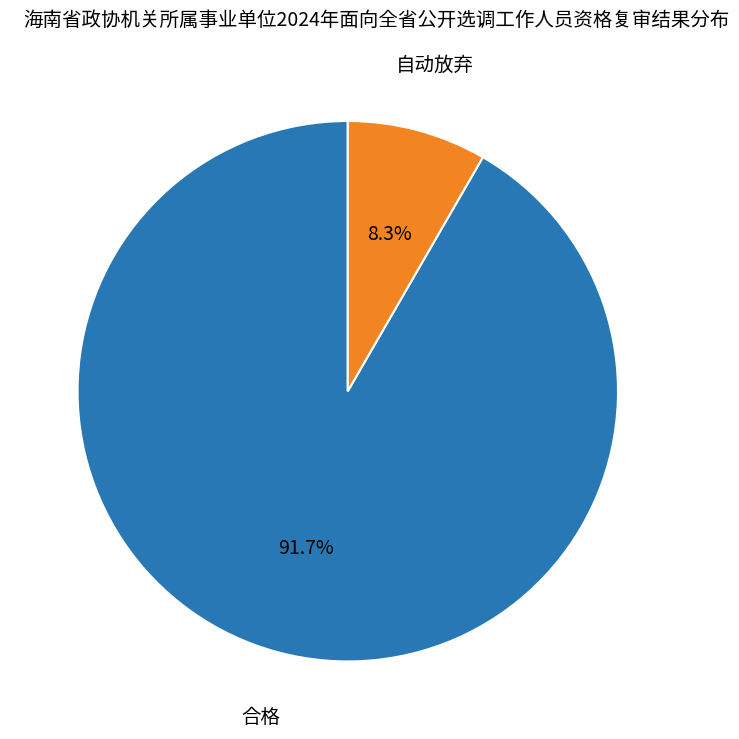

The 合格 slice represents 77% of the pie. True or false?

False